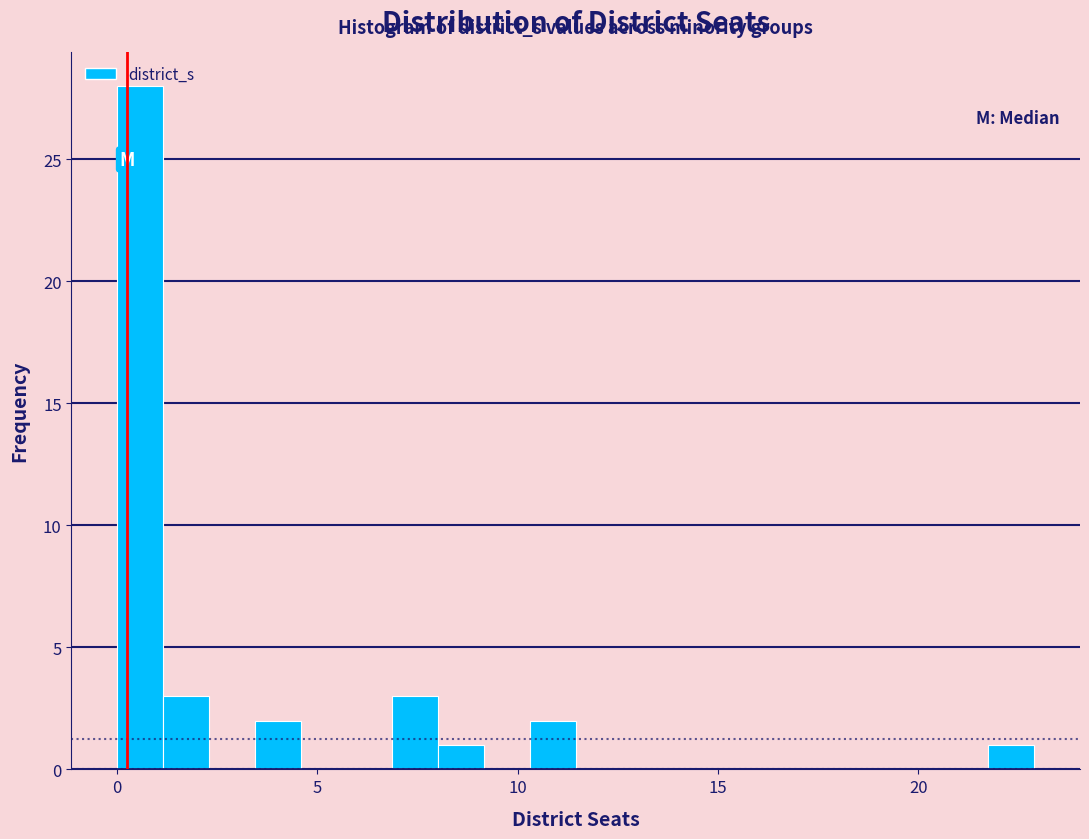

Around what value on the x-axis is the tallest bar? Give the approximate position of its centre, as read against the axis.

0.5